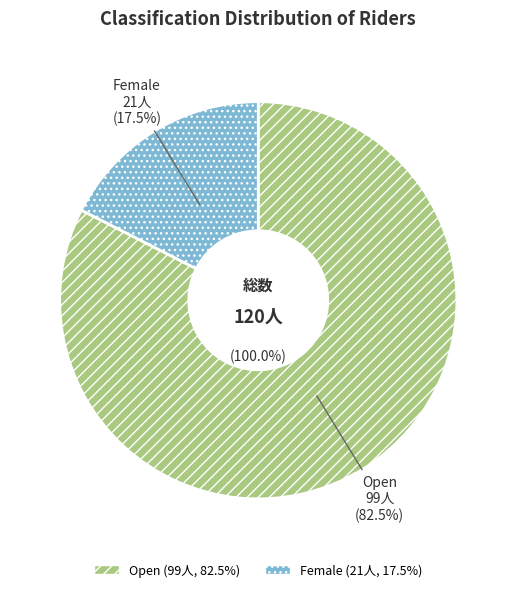

Which category has the smallest portion of the pie?

Female